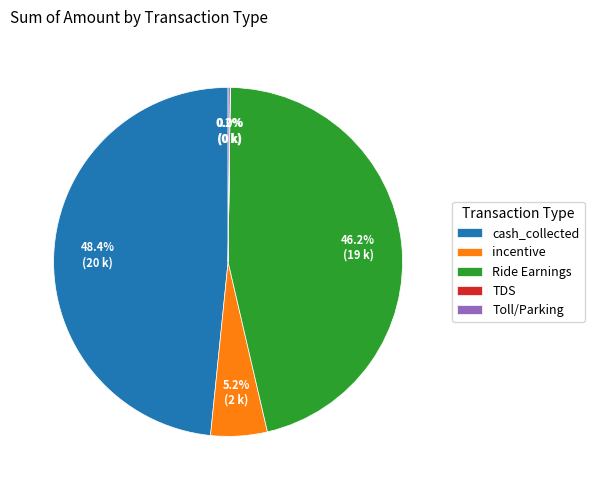

Does cash_collected account for over 50% of the chart?

No